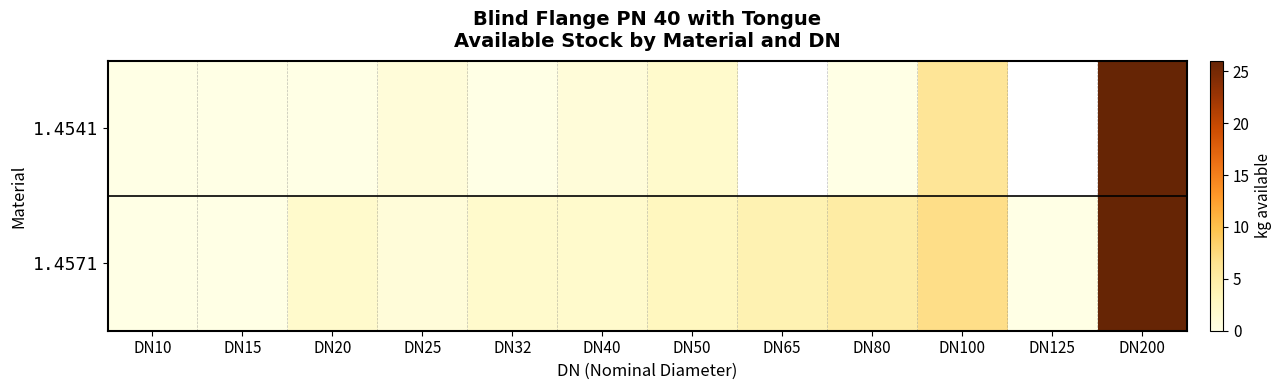

Which series has the widest spread of values?

1.4541